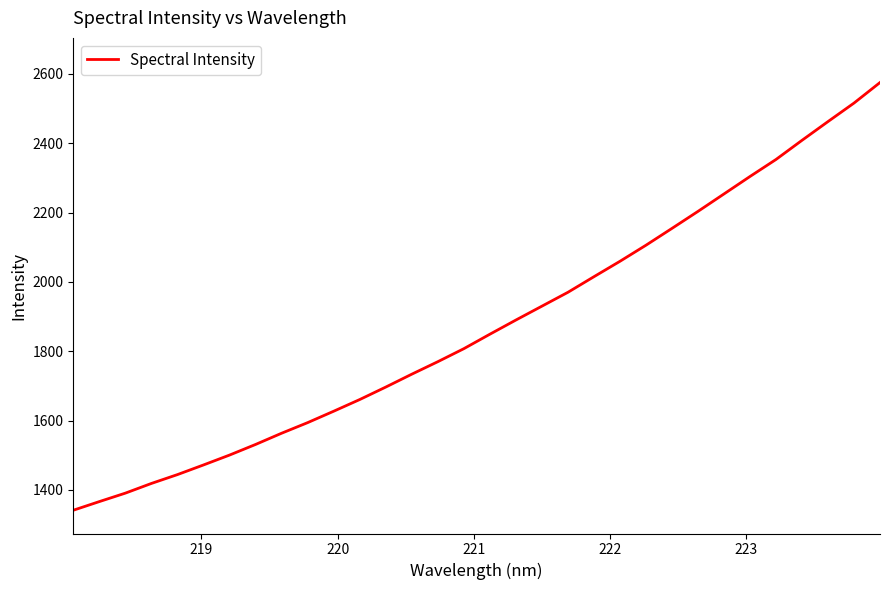

What is the minimum value shown in the chart?

1341.4